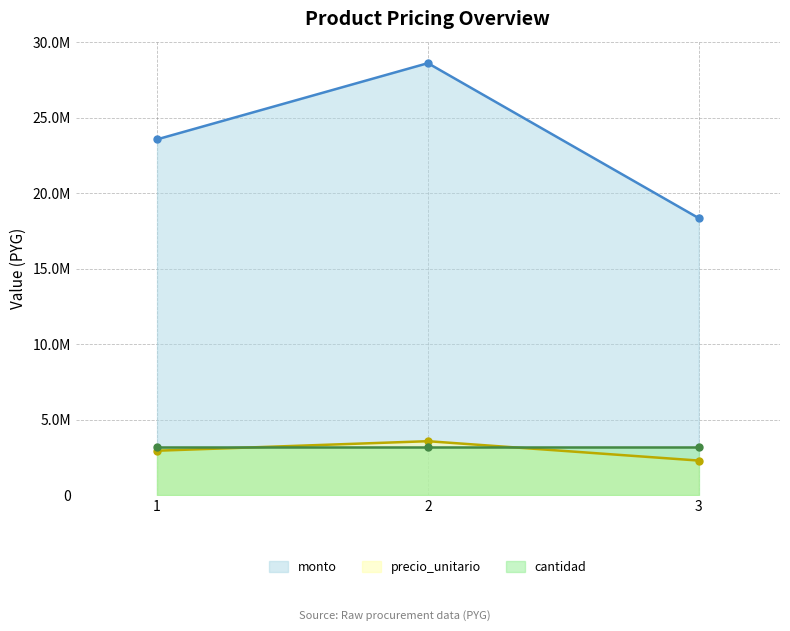

The value of monto at 2 is 2079245. True or false?

False